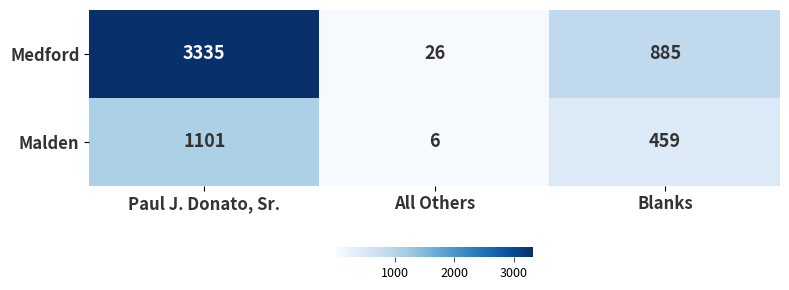

How many series are shown in this chart?

2